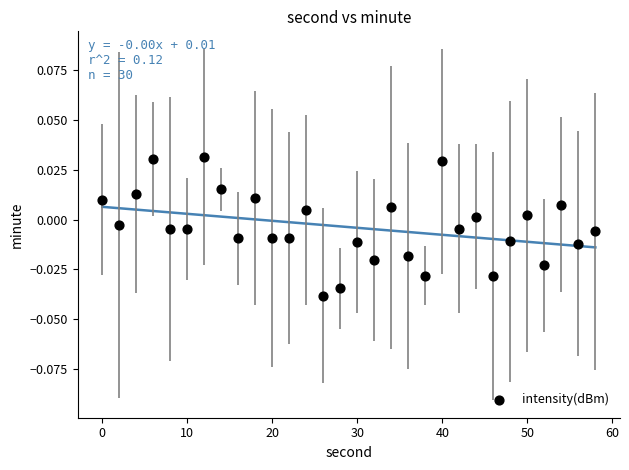

What is the range of X values (max minus min)?

58.0